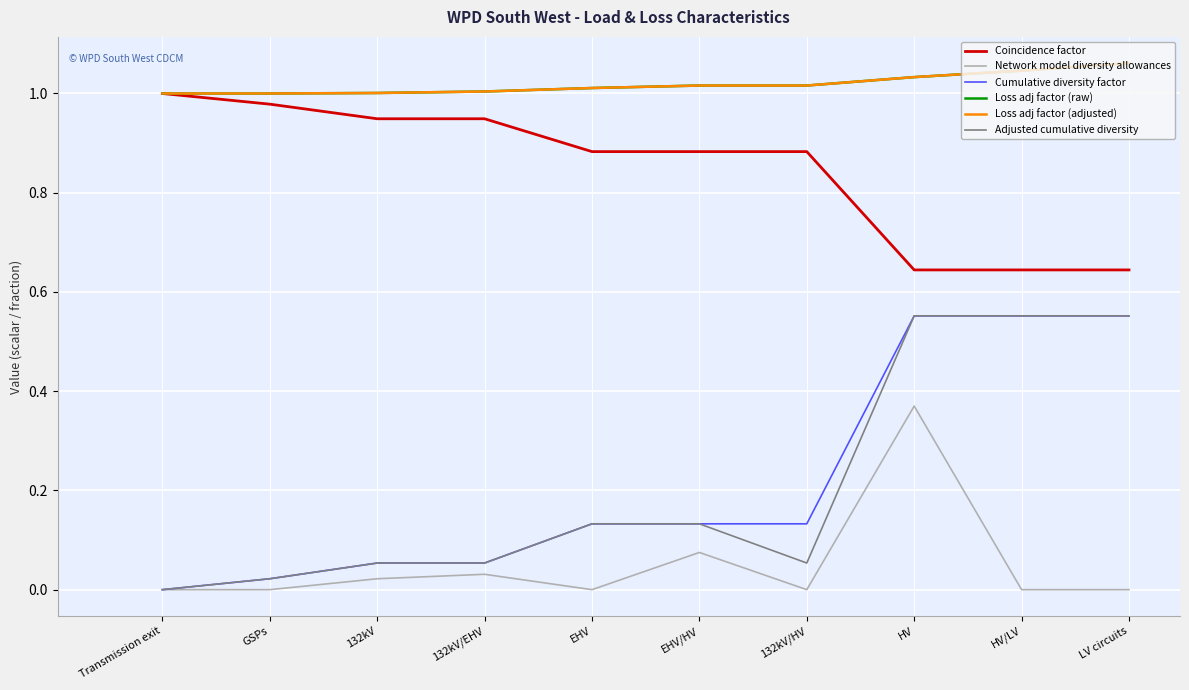

How many lines are shown in the chart?

6